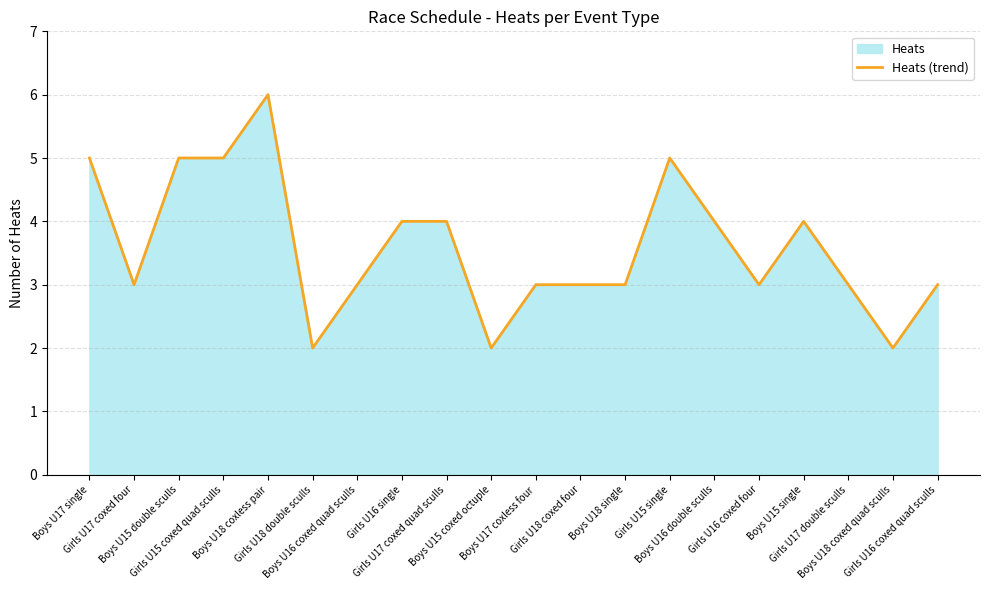

True or false: the data shows 3 at Girls U16 coxed four.

True